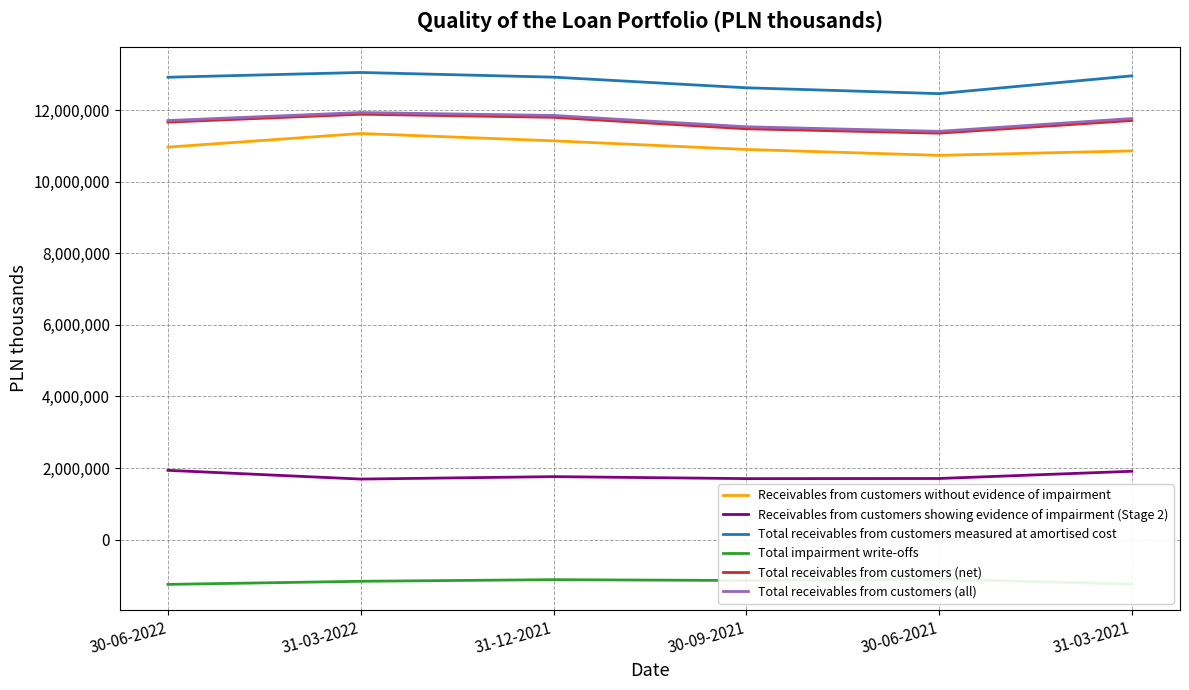

What is the average value of the Total receivables from customers measured at amortised cost series?

12827851